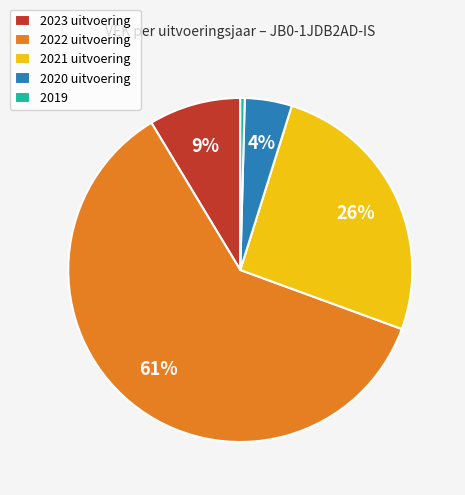

To the nearest percent, what portion does 2022 uitvoering represent?

61%